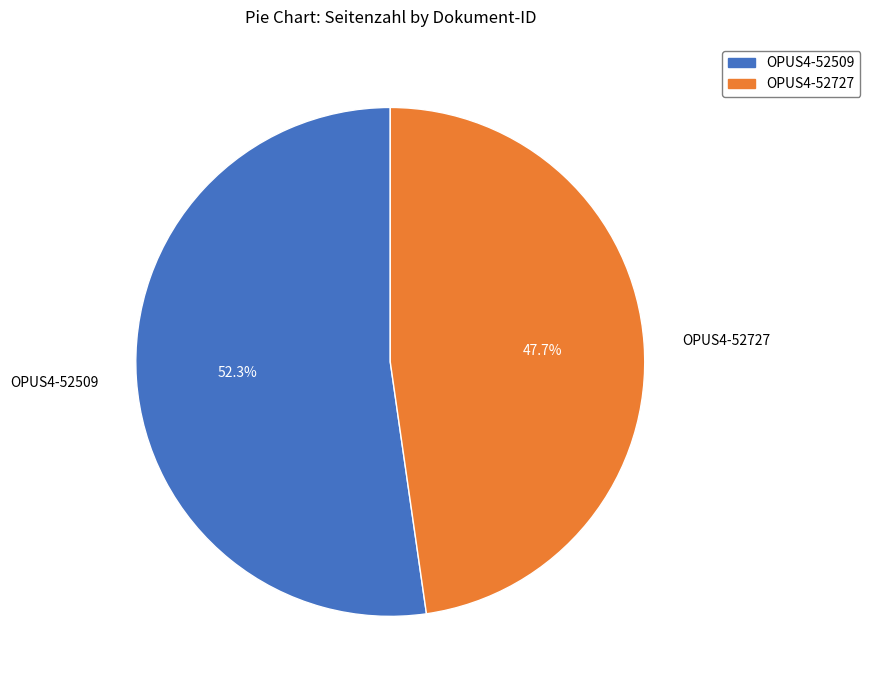

Combined, do OPUS4-52509 and OPUS4-52727 account for over 50%?

Yes